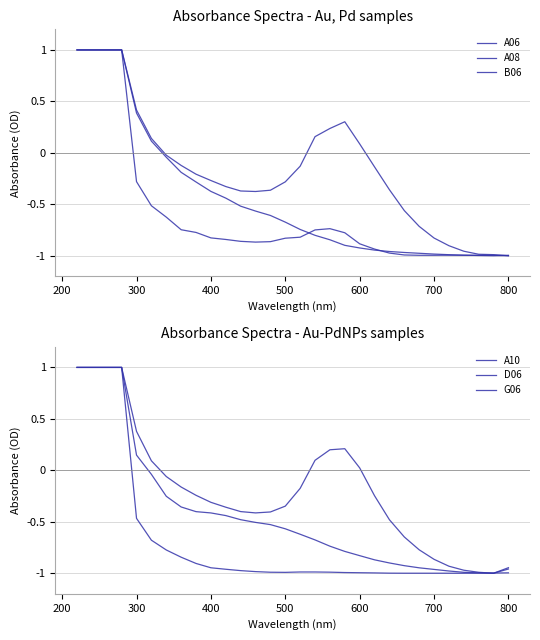

Is the value of A10 at 15 greater than the value of D06 at 27?

Yes